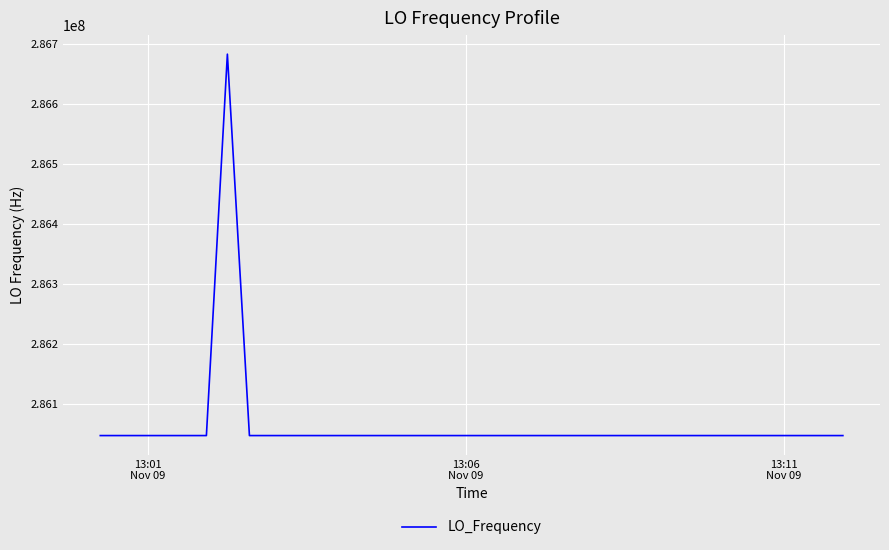

What is the greatest value displayed?

286682702.2